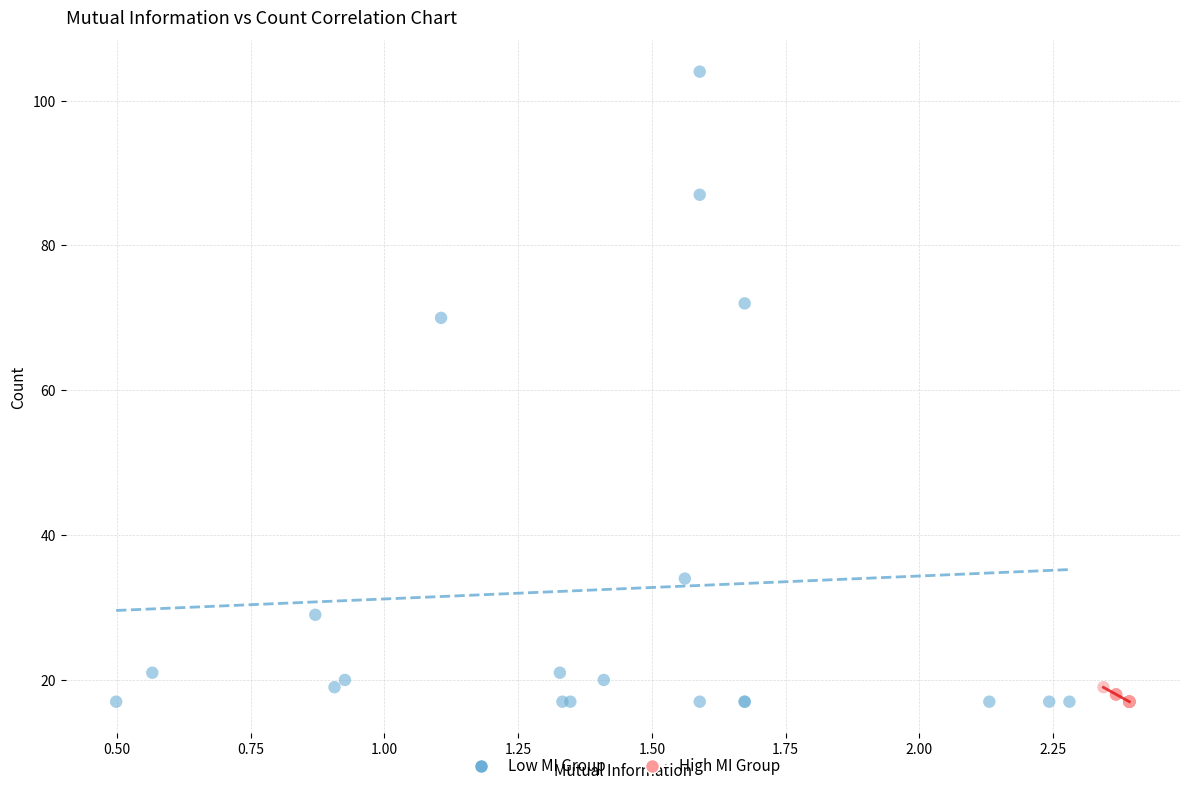

Which series contains the highest Y value?

Low MI Group